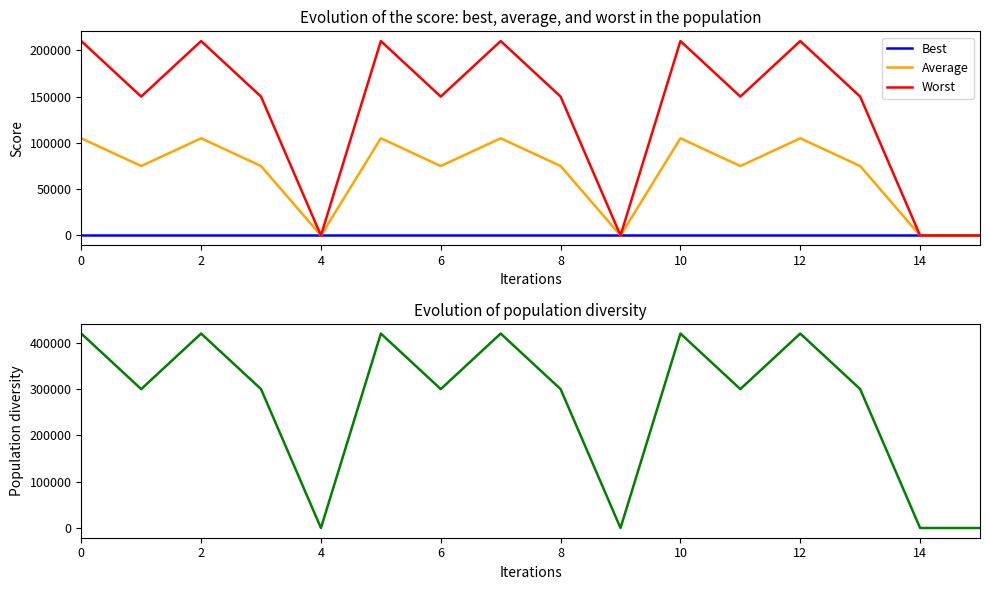

Is the value of Diversity at 12 greater than the value of Average at 2?

Yes